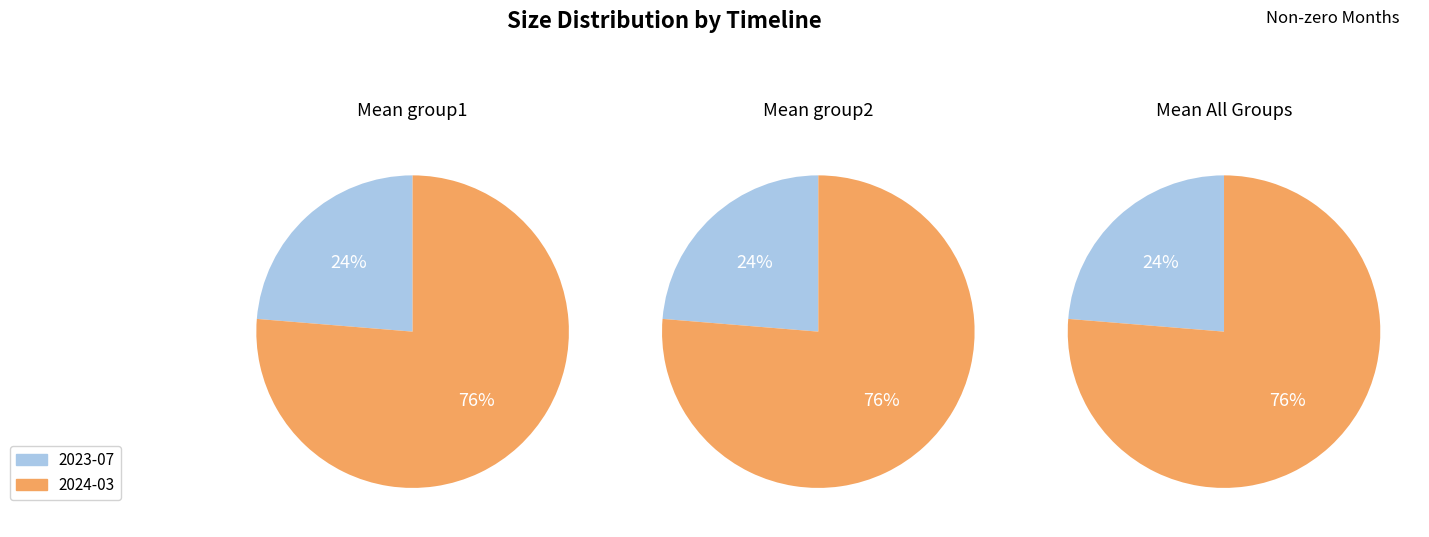

What percentage is NOT represented by 2024-03-01T00:00:00.000Z?

23.7%